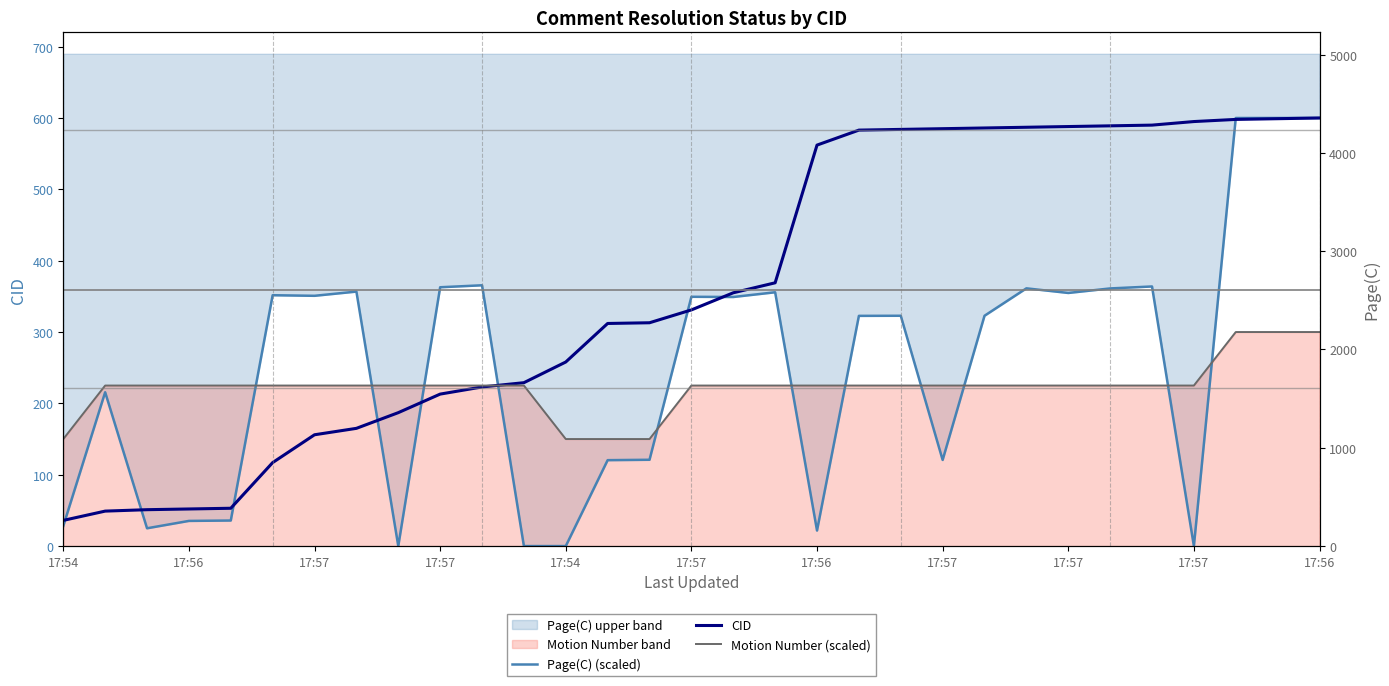

True or false: CID and Page(C) (scaled) cross at least once.

True